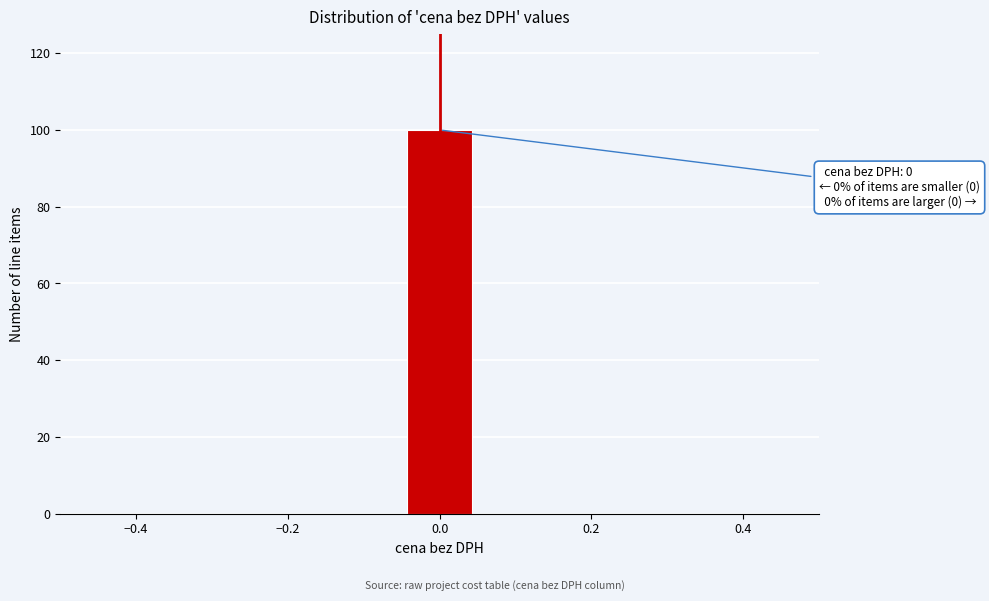

Which range on the x-axis has the tallest bar?

-0.04 to 0.04